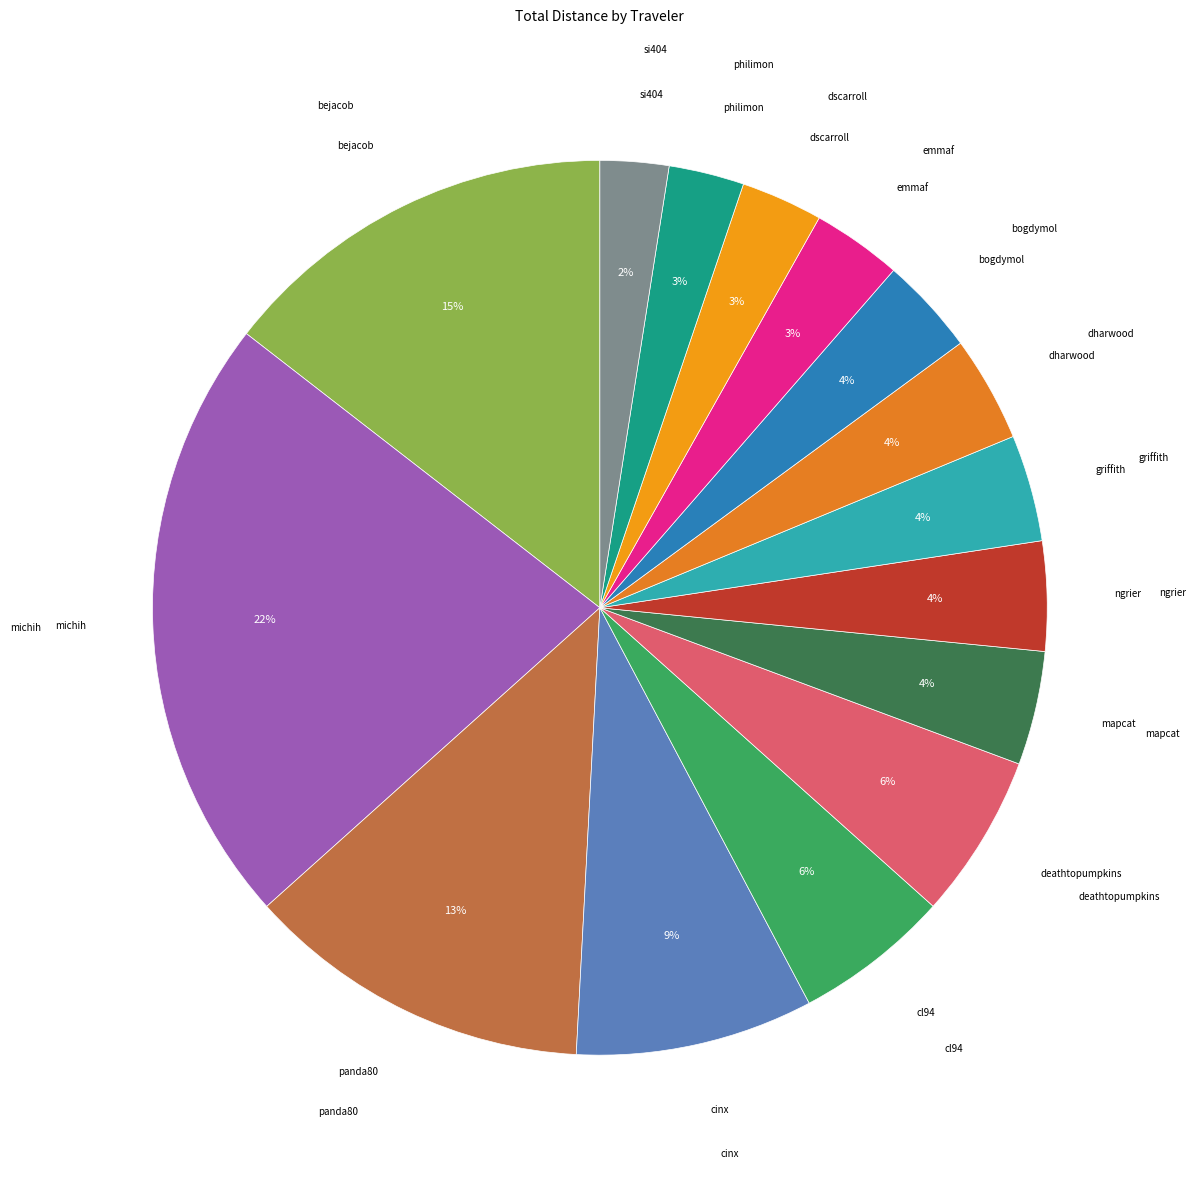

Combined, do dharwood and cl94 account for over 50%?

No